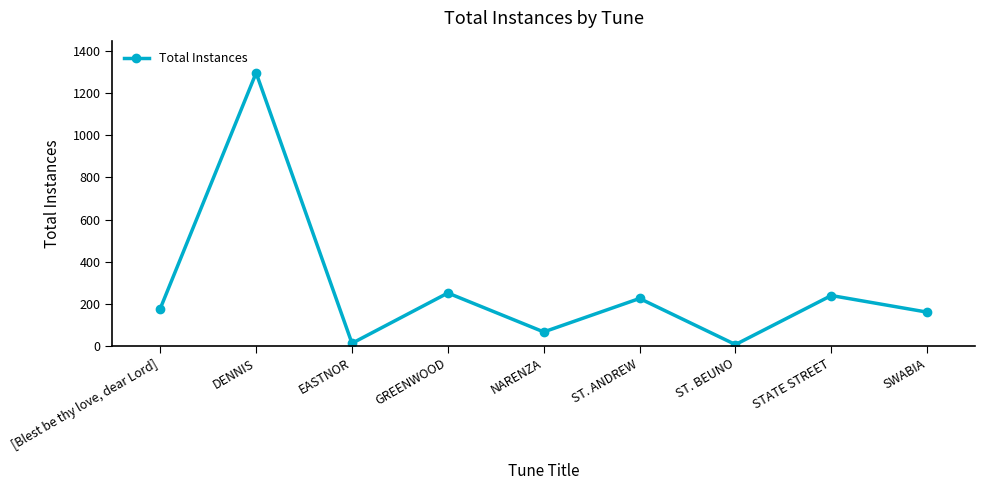

List the labels in order of value, largest first.

DENNIS, GREENWOOD, STATE STREET, ST. ANDREW, [Blest be thy love, dear Lord], SWABIA, NARENZA, EASTNOR, ST. BEUNO